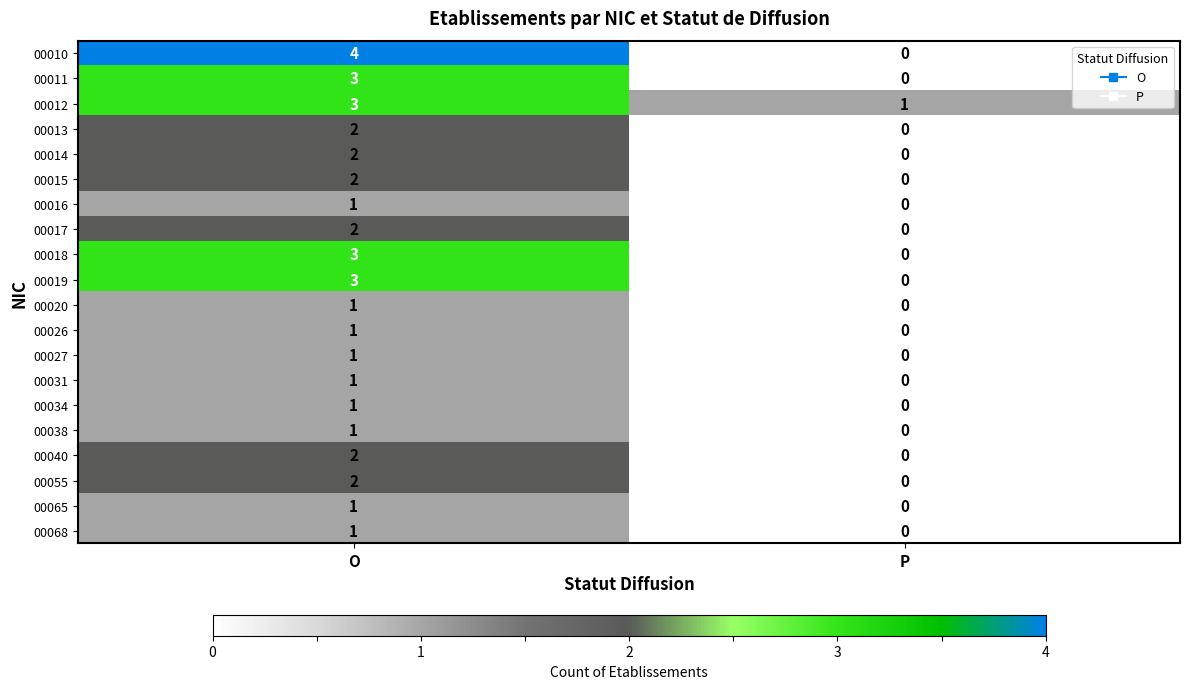

List the labels in order of 00017 value, largest first.

O, P